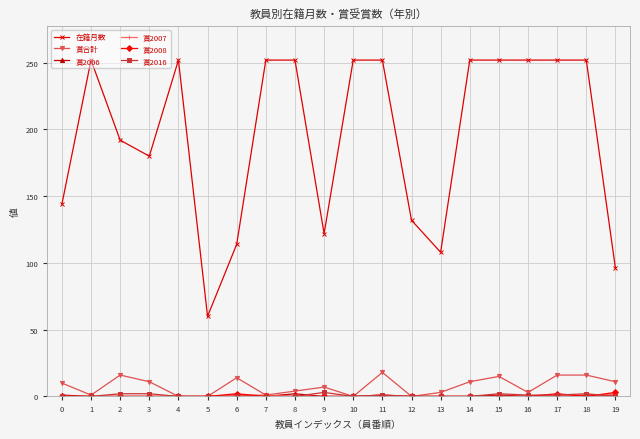

Which series has the largest range (max minus min)?

在籍月数